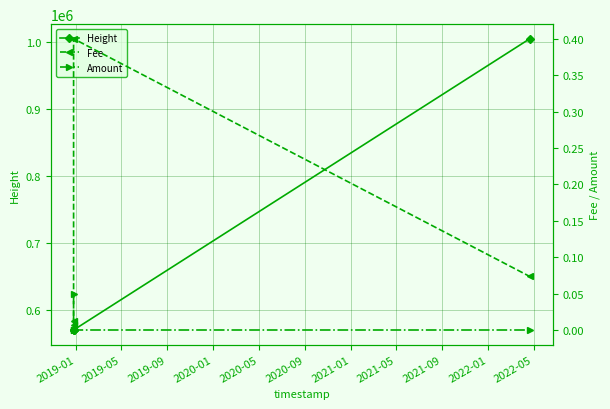

What is the value of the Height point at the 3rd from the left?

570743